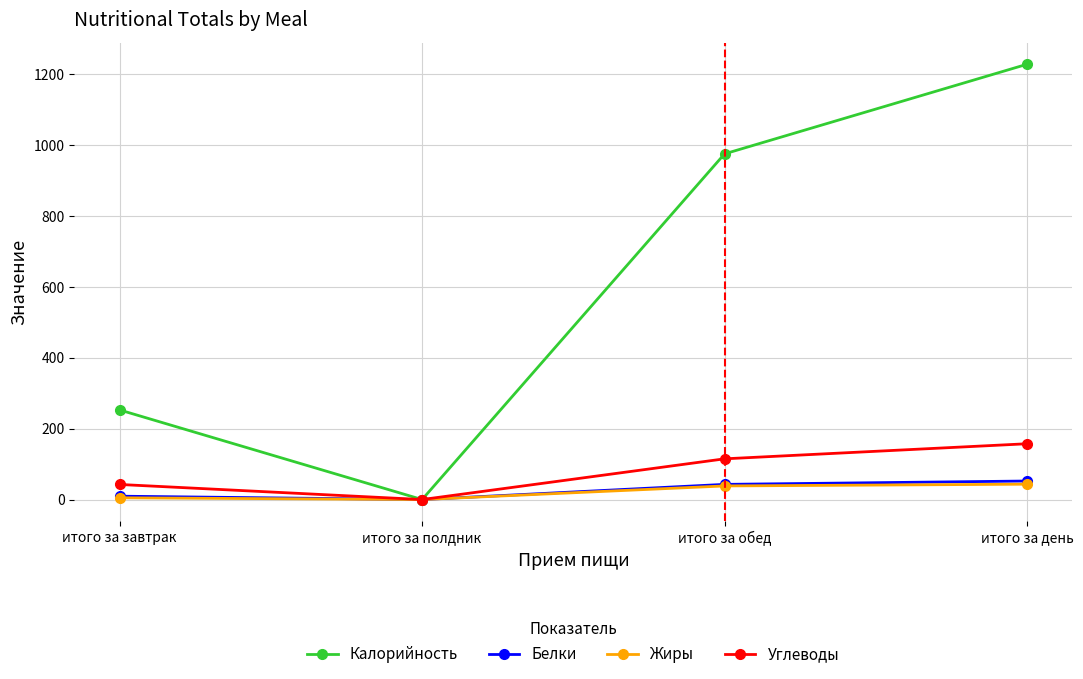

What position from the right is итого за обед?

2